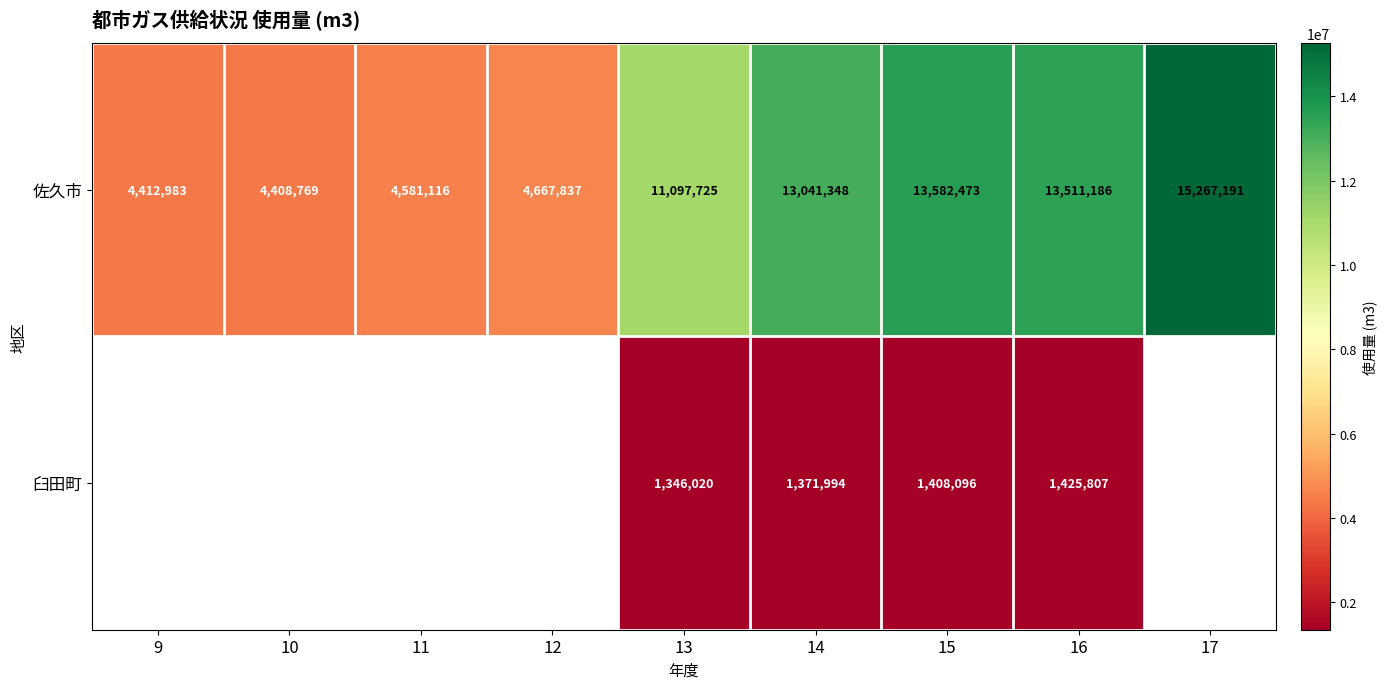

The 佐久市 series shows 2680614 at 12. True or false?

False